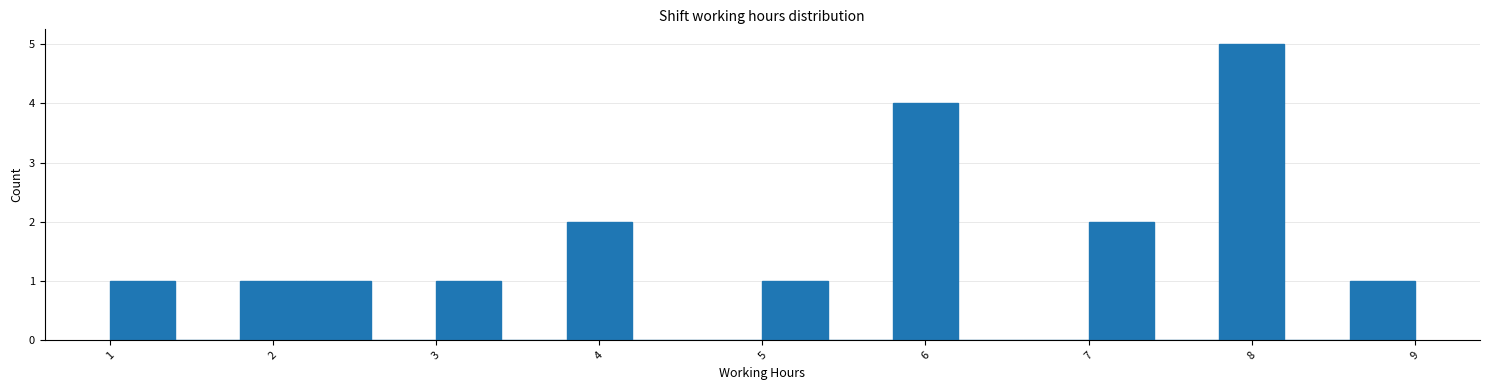

Reading left to right, list every bar in this chart as the range it spans on the x-axis followed by its height. The values are not printed on the chart, so give them approximately, as read against the axis.

1.0 to 1.4: 1
1.4 to 1.8: 0
1.8 to 2.2: 1
2.2 to 2.6: 1
2.6 to 3.0: 0
3.0 to 3.4: 1
3.4 to 3.8: 0
3.8 to 4.2: 2
4.2 to 4.6: 0
4.6 to 5.0: 0
5.0 to 5.4: 1
5.4 to 5.8: 0
5.8 to 6.2: 4
6.2 to 6.6: 0
6.6 to 7.0: 0
7.0 to 7.4: 2
7.4 to 7.8: 0
7.8 to 8.2: 5
8.2 to 8.6: 0
8.6 to 9.0: 1